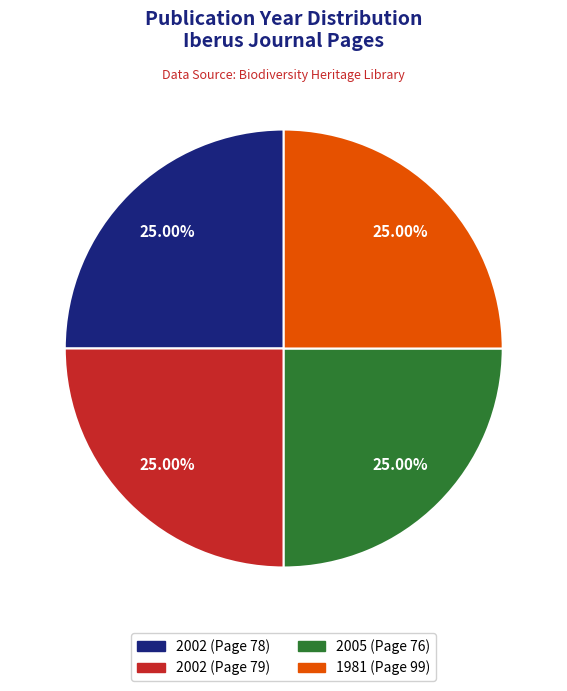

True or false: 2002 (Page 79) accounts for 38% of the total.

False